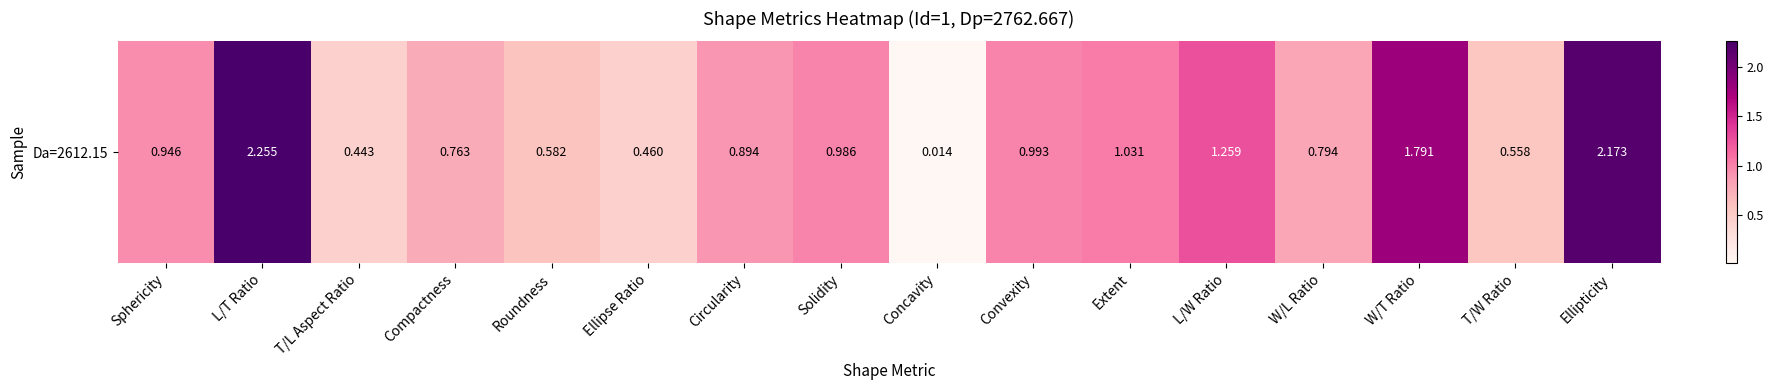

Count the number of categories in the chart.

16